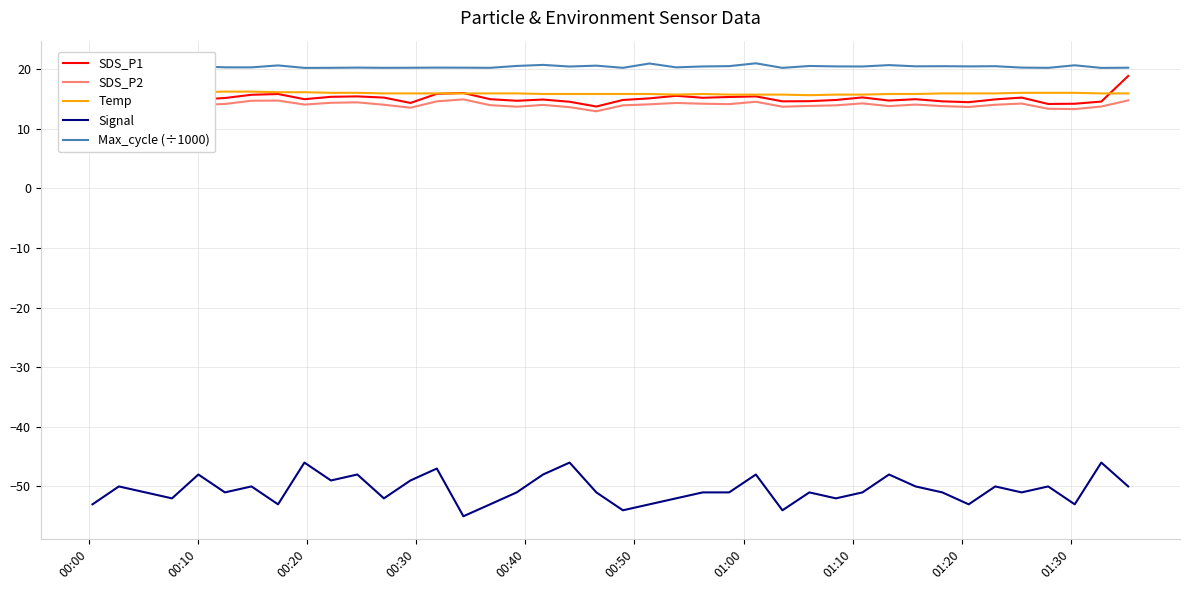

True or false: Signal and SDS_P1 cross at least once.

False